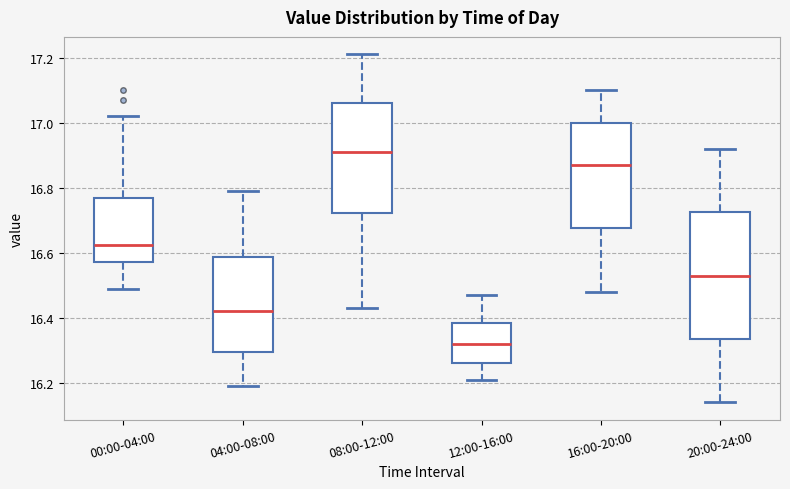

Reading left to right, read every box against the y-axis: the position of its median line, the range the box covers, and the ends of its whiskers. The values are not printed on the chart, so give them approximately, as read against the axis.

00:00-04:00: median 16.62, box 16.58 to 16.76, whiskers 16.50 to 17.02
04:00-08:00: median 16.42, box 16.30 to 16.58, whiskers 16.20 to 16.80
08:00-12:00: median 16.92, box 16.72 to 17.06, whiskers 16.44 to 17.22
12:00-16:00: median 16.32, box 16.26 to 16.38, whiskers 16.22 to 16.48
16:00-20:00: median 16.88, box 16.68 to 17.00, whiskers 16.48 to 17.10
20:00-24:00: median 16.54, box 16.34 to 16.72, whiskers 16.14 to 16.92